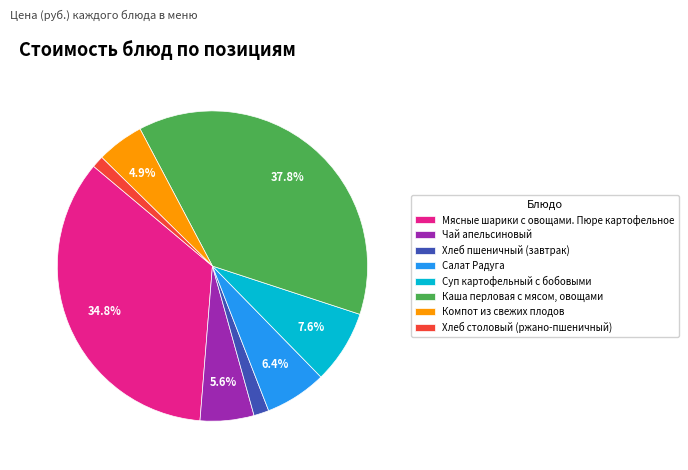

Combined, do Салат Радуга and Хлеб пшеничный (завтрак) account for over 50%?

No